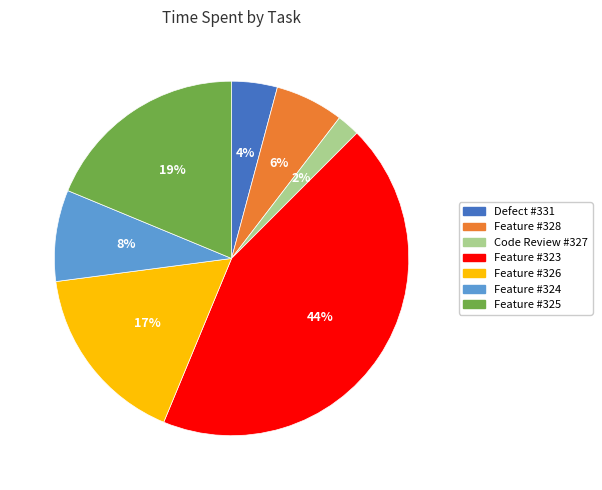

Is there any slice that represents more than half of the pie?

No